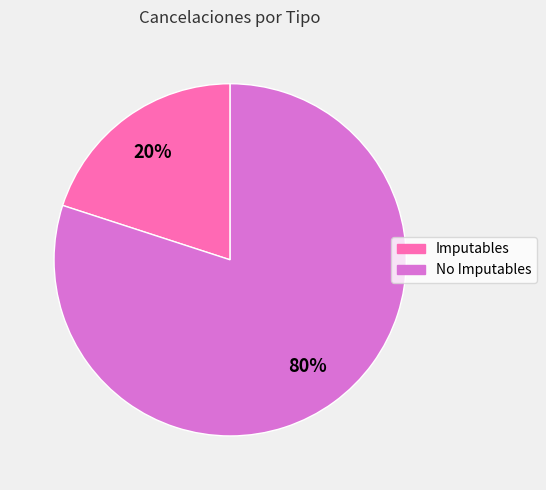

Is the sum of Imputables and No Imputables greater than half?

Yes